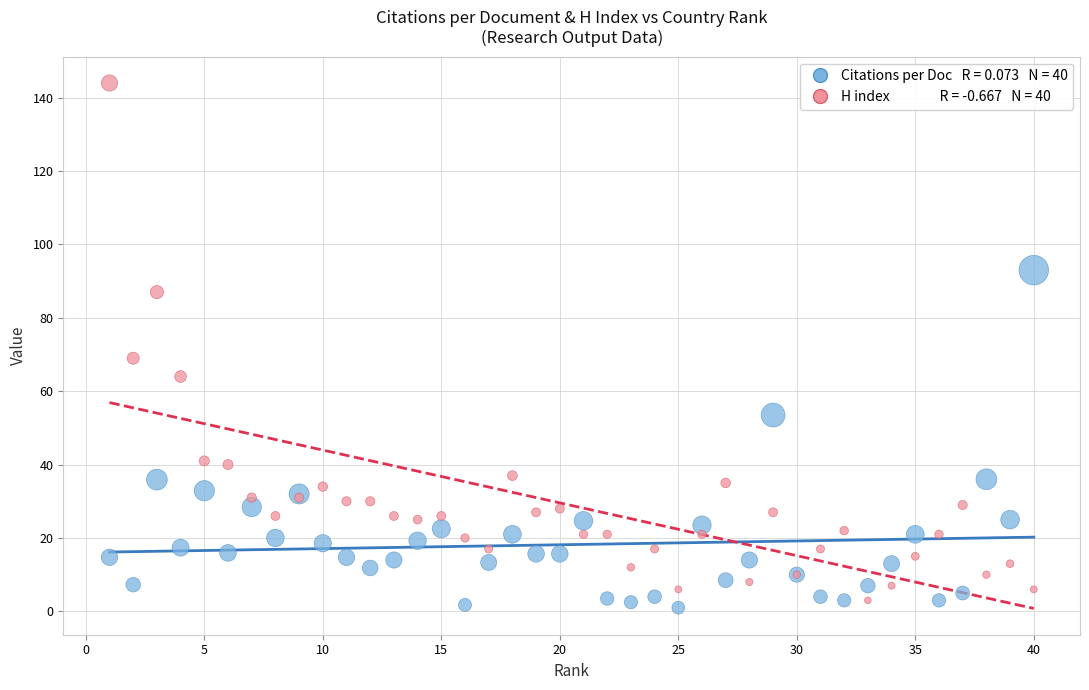

Across all series, what Y value is closest to 72?

69.0